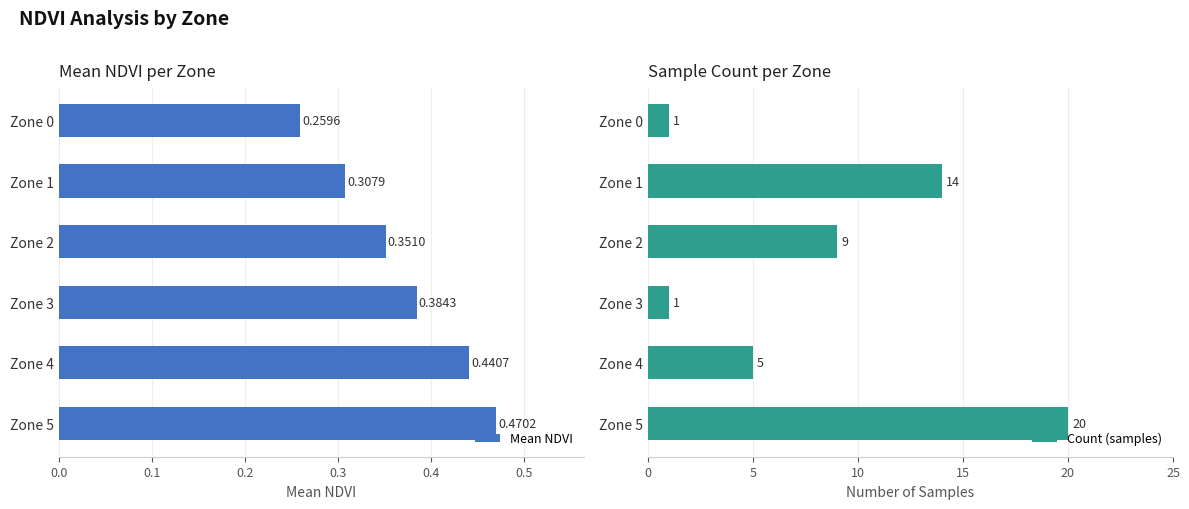

What is the value of the Count (samples) bar at the 3rd from the left?

9.0